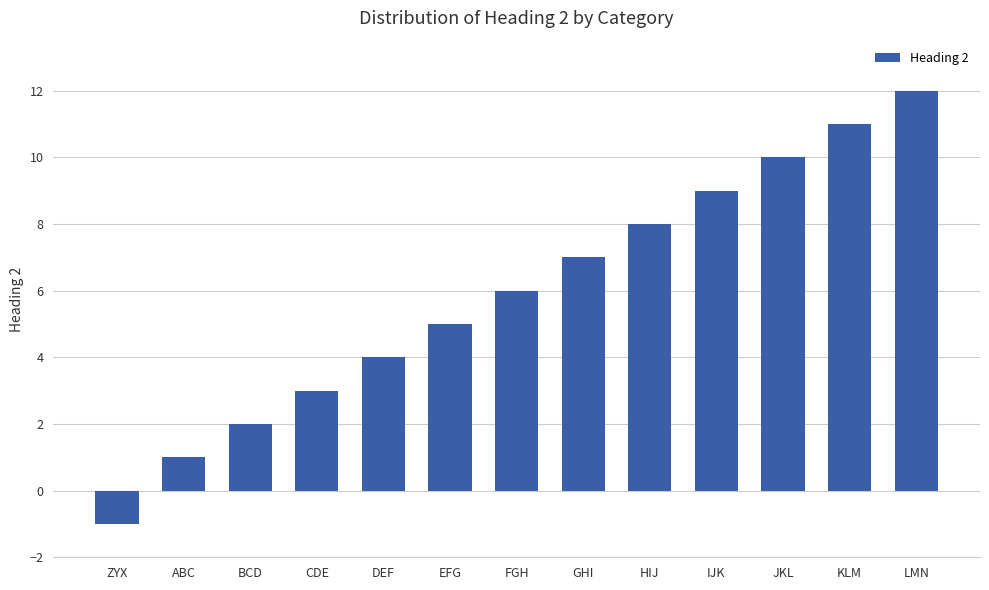

What is the sum of the values at BCD and ZYX?

1